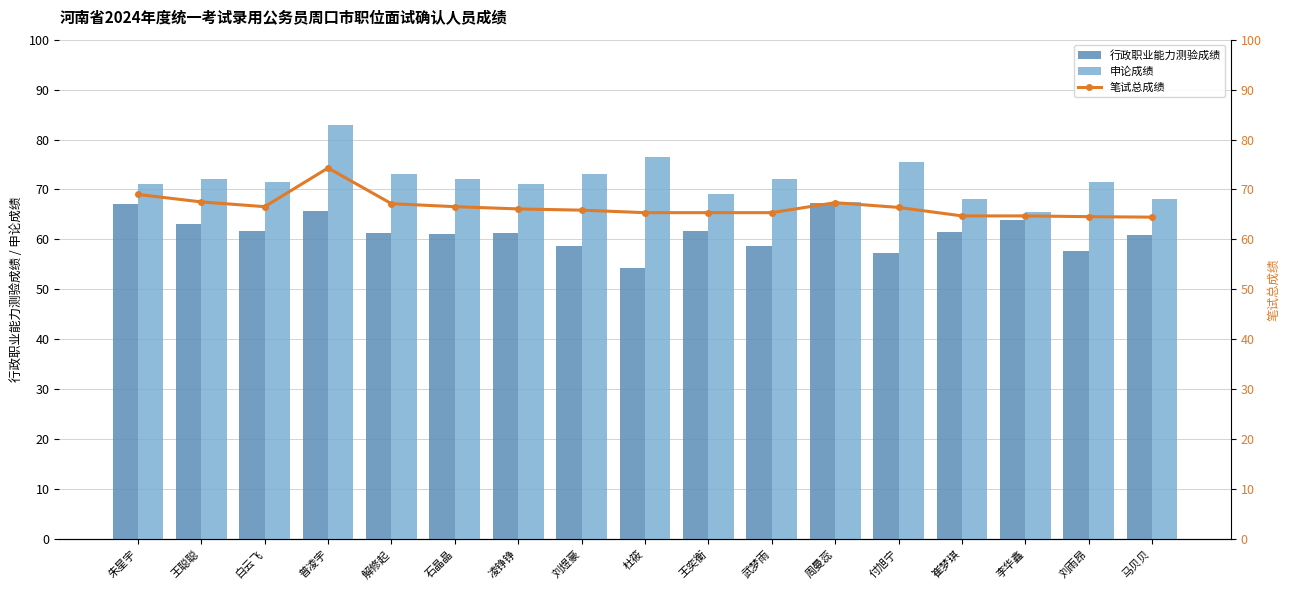

What are all the series names shown in the legend?

行政职业能力测验成绩, 申论成绩, 笔试总成绩